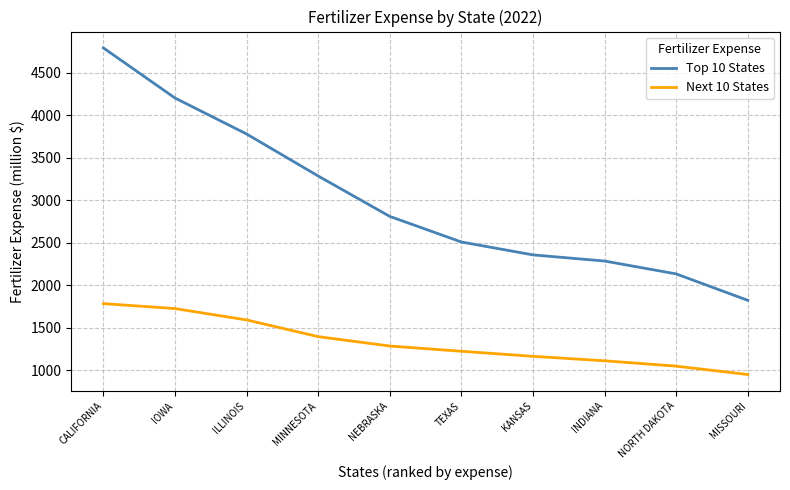

True or false: Top 10 States and Next 10 States cross at least once.

False